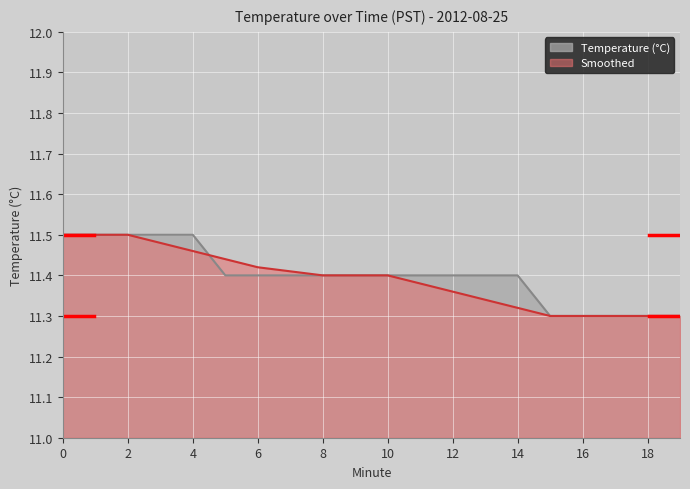

Does the chart display data point markers on the line(s)?

No